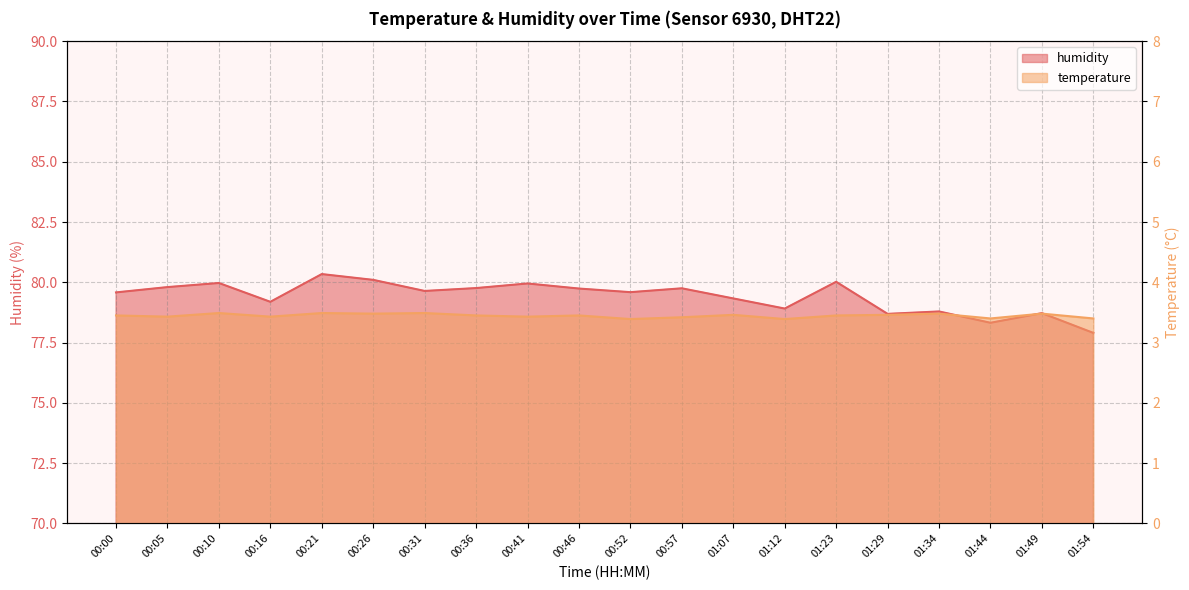

Reading left to right, transcribe all the data shown in this chart.

humidity: 00:00=79.6	00:05=79.8	00:10=80.0	00:16=79.2	00:21=80.3	00:26=80.1	00:31=79.6	00:36=79.8	00:41=80.0	00:46=79.7	00:52=79.6	00:57=79.8	01:07=79.3	01:12=78.9	01:23=80.0	01:29=78.7	01:34=78.8	01:44=78.3	01:49=78.7	01:54=77.9
temperature: 00:00=3.5	00:05=3.4	00:10=3.5	00:16=3.4	00:21=3.5	00:26=3.5	00:31=3.5	00:36=3.5	00:41=3.4	00:46=3.5	00:52=3.4	00:57=3.4	01:07=3.5	01:12=3.4	01:23=3.5	01:29=3.5	01:34=3.5	01:44=3.4	01:49=3.5	01:54=3.4